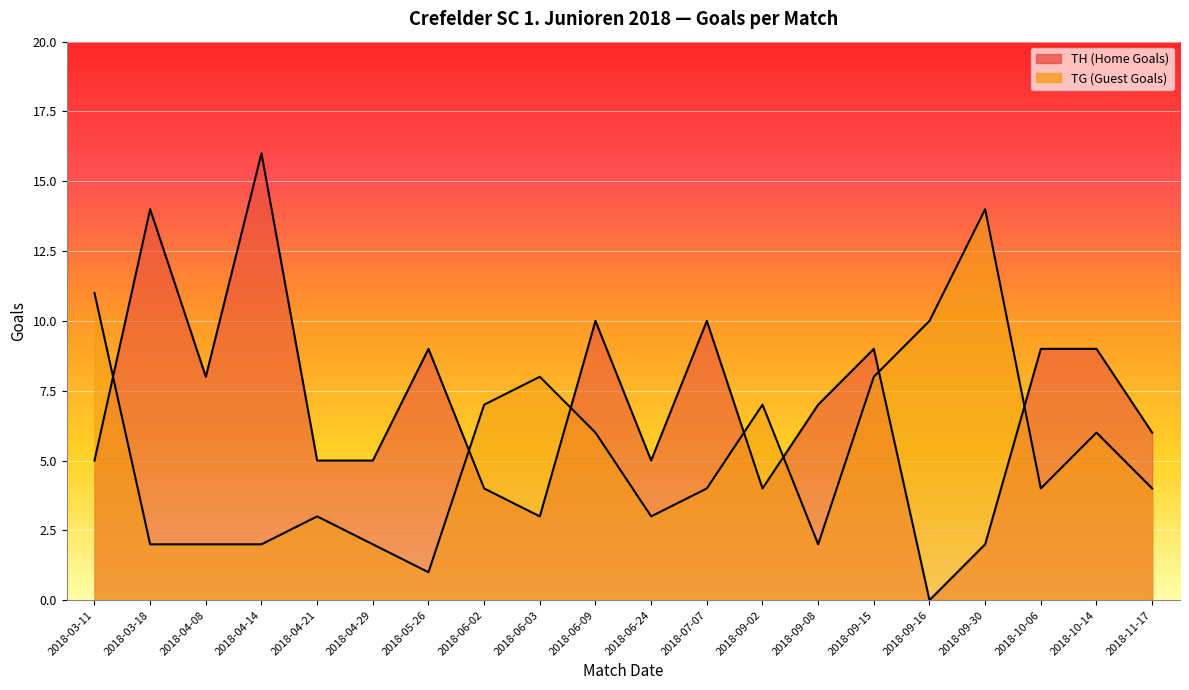

The TG (Guest Goals) series shows 11 at 2018-03-11. True or false?

True